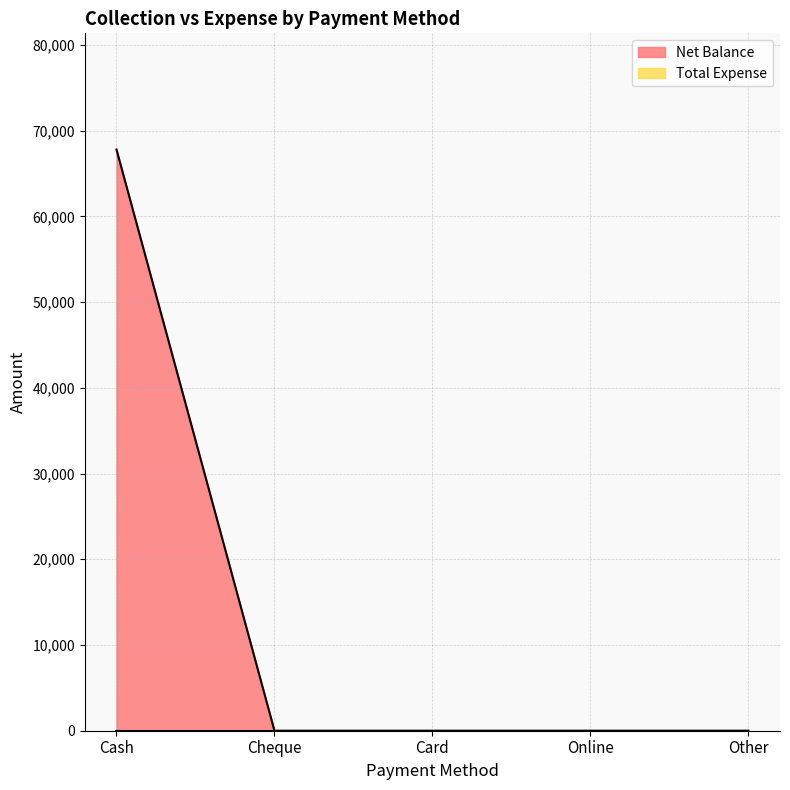

List the labels in order of value, largest first.

Cash, Cheque, Card, Online, Other